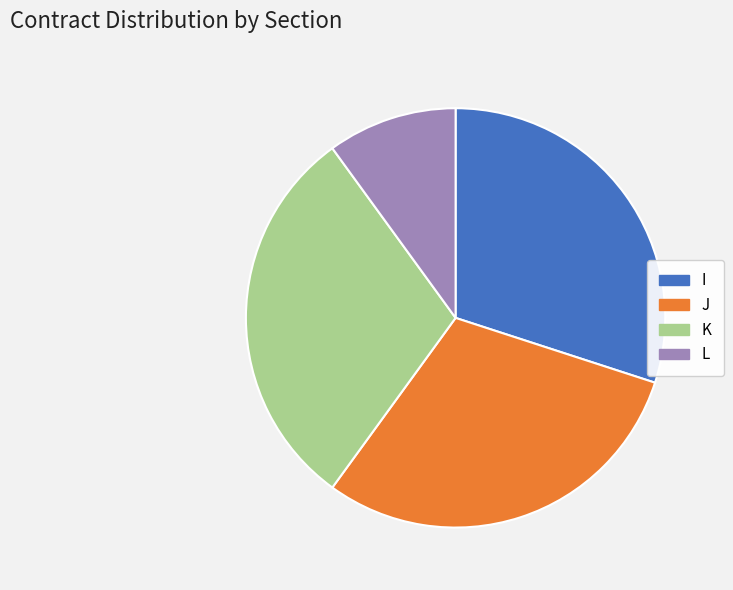

What is the smallest slice in the pie chart?

L